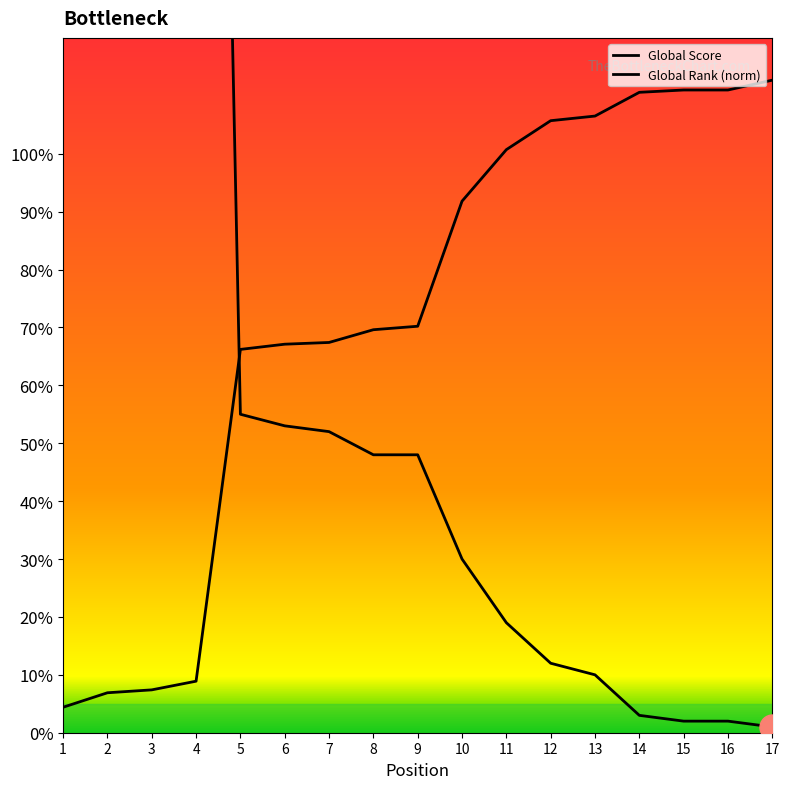

Which series has the largest range (max minus min)?

Global Score